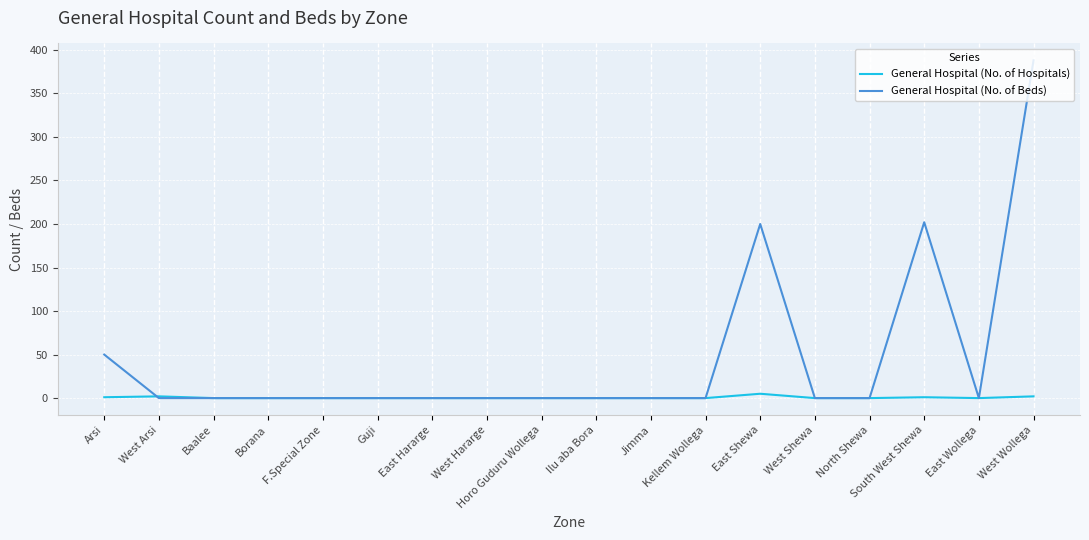

Which series has the widest spread of values?

General Hospital (No. of Beds)